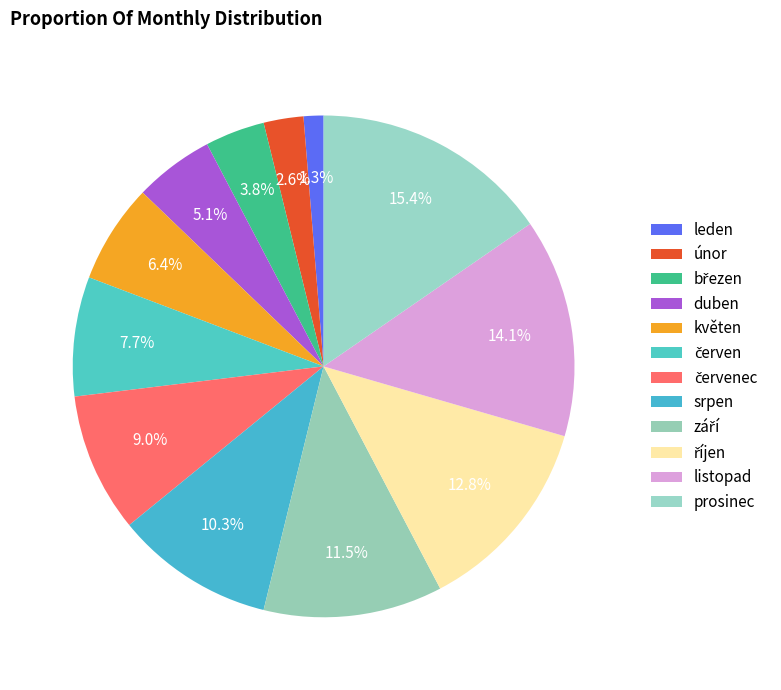

What percentage is the říjen slice, to the nearest percent?

13%